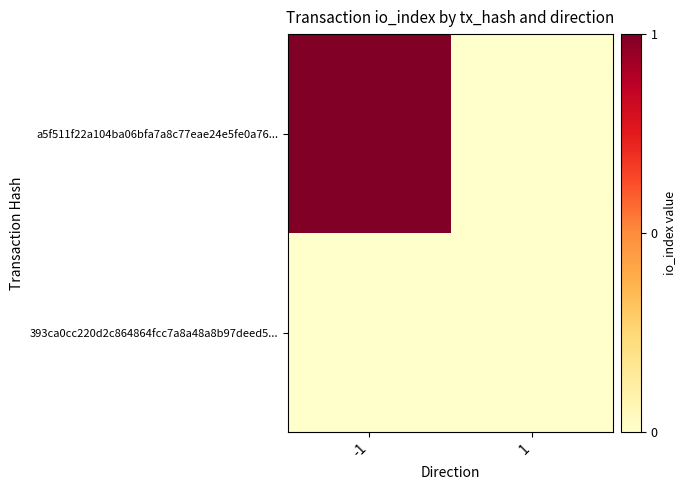

What is the spread (max minus min) of values at -1?

1